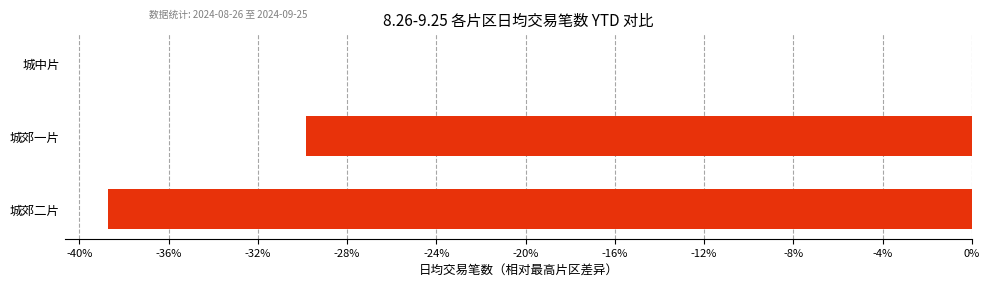

What is the smallest value displayed?

-0.4